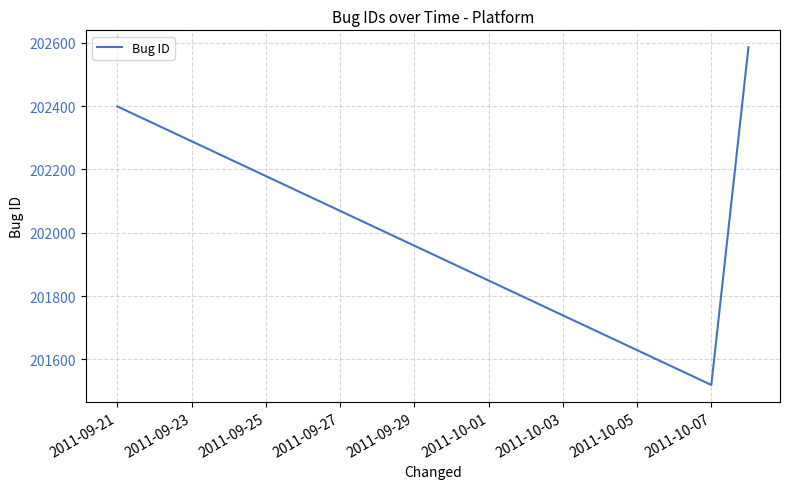

What is the smallest value displayed?

201519